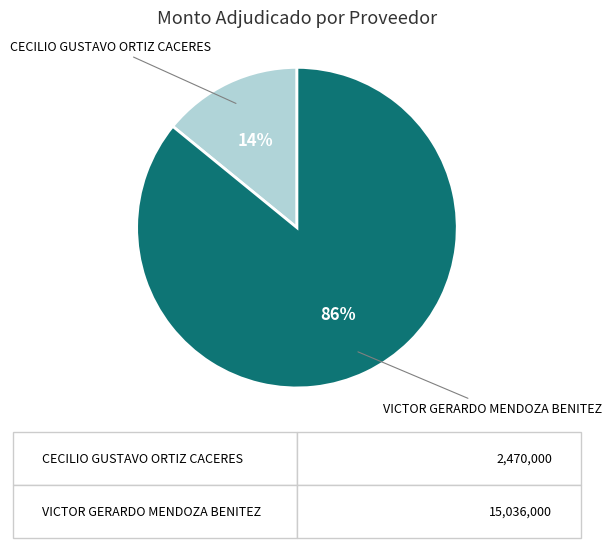

To the nearest percent, what is the average slice percentage?

50%